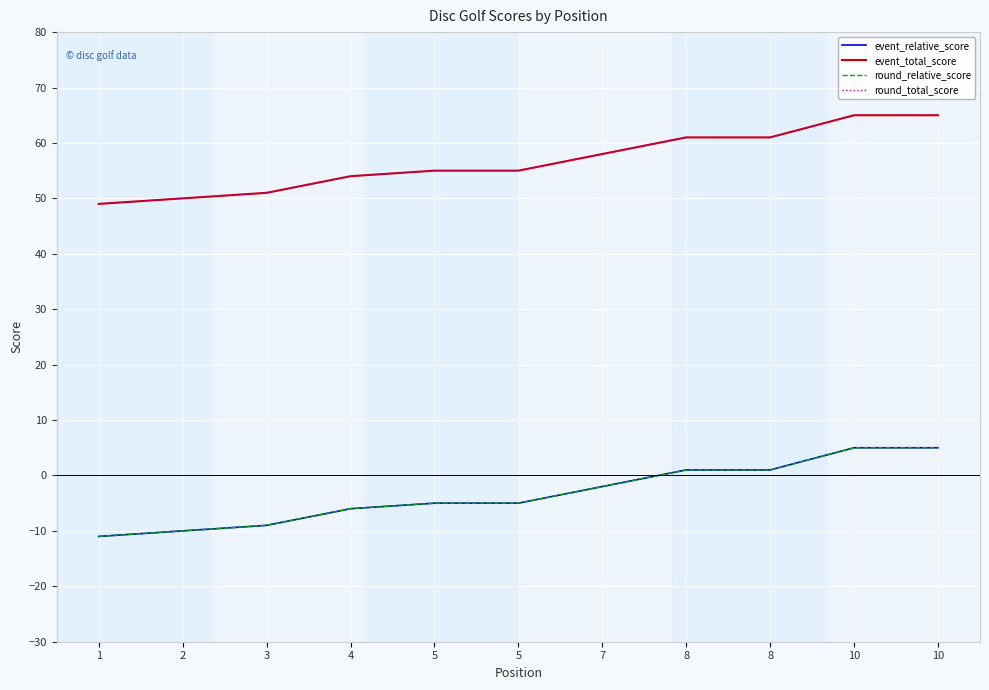

Does the chart have visible grid lines?

Yes